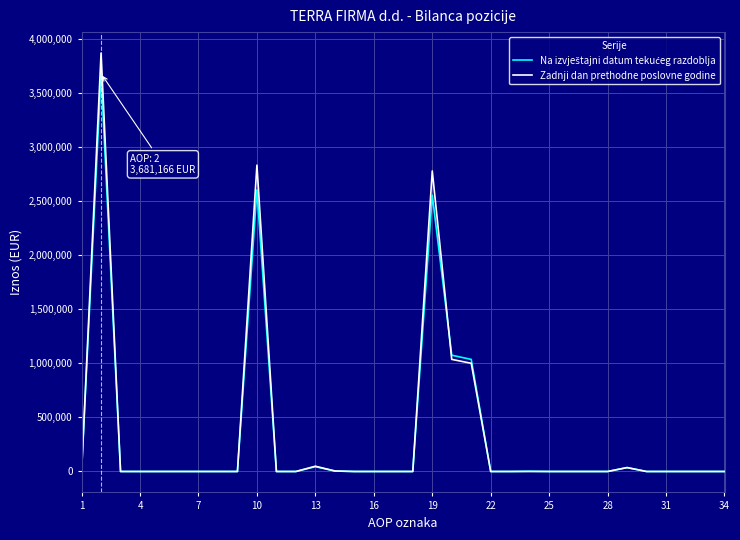

What is the highest value of the Zadnji dan prethodne poslovne godine series?

3871792